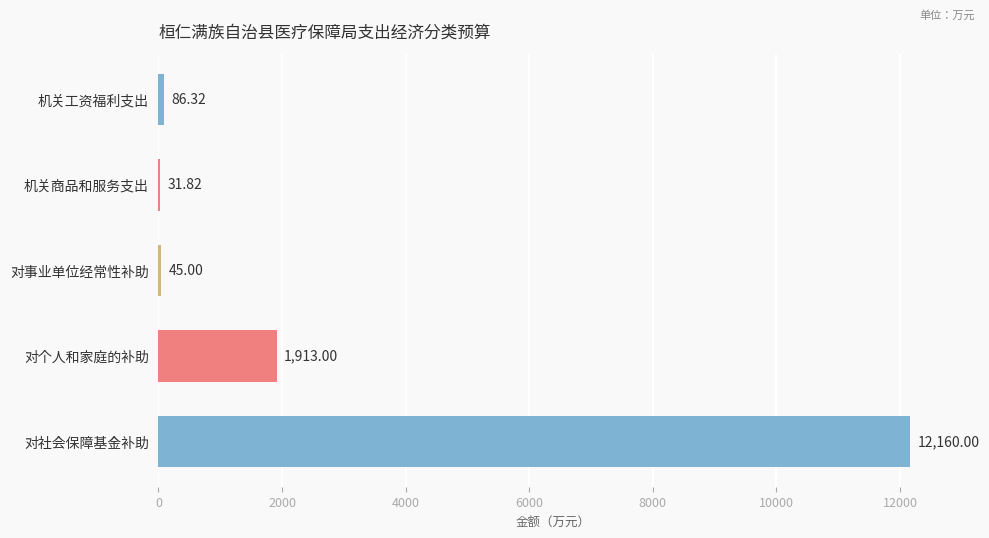

What is the change in value from 机关工资福利支出 to 机关商品和服务支出?

-54.5